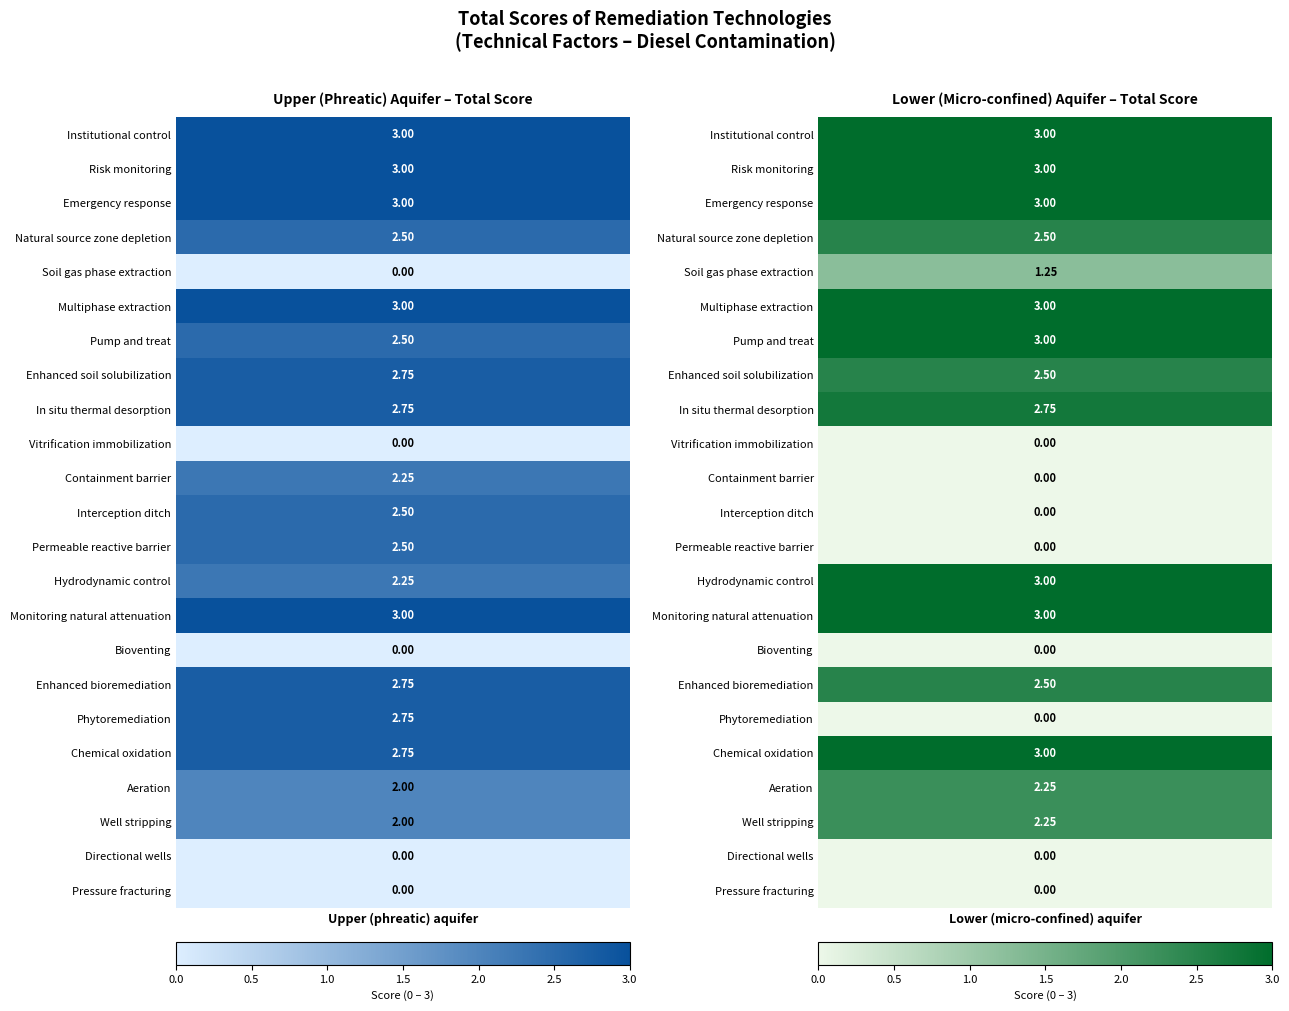

What is the spread (max minus min) of values at 0?

3.0